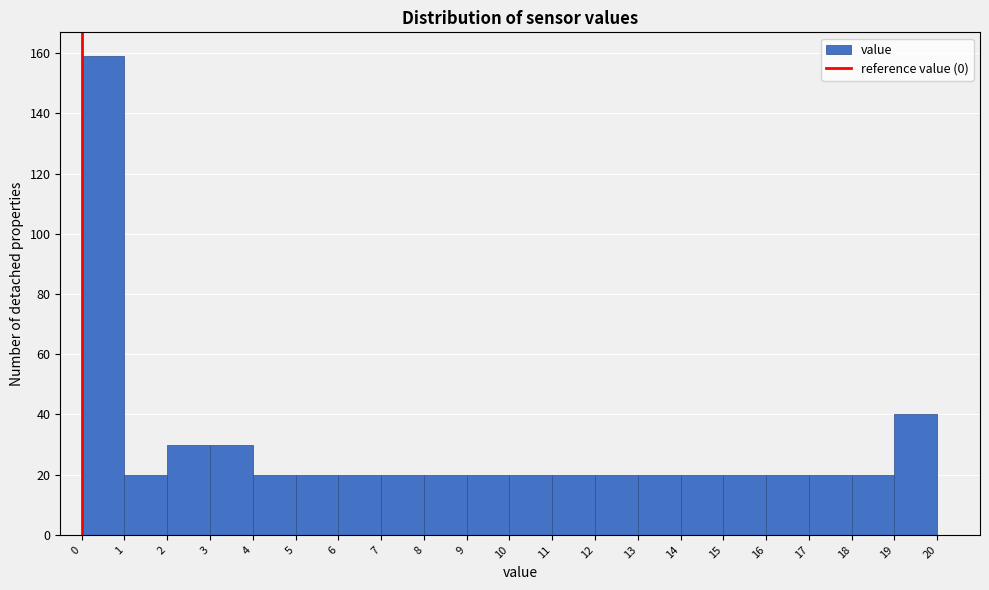

Reading left to right, list every bar in this chart as the range it spans on the x-axis followed by its height. The values are not printed on the chart, so give them approximately, as read against the axis.

0 to 1: 160
1 to 2: 20
2 to 3: 30
3 to 4: 30
4 to 5: 20
5 to 6: 20
6 to 7: 20
7 to 8: 20
8 to 9: 20
9 to 10: 20
10 to 11: 20
11 to 12: 20
12 to 13: 20
13 to 14: 20
14 to 15: 20
15 to 16: 20
16 to 17: 20
17 to 18: 20
18 to 19: 20
19 to 20: 40